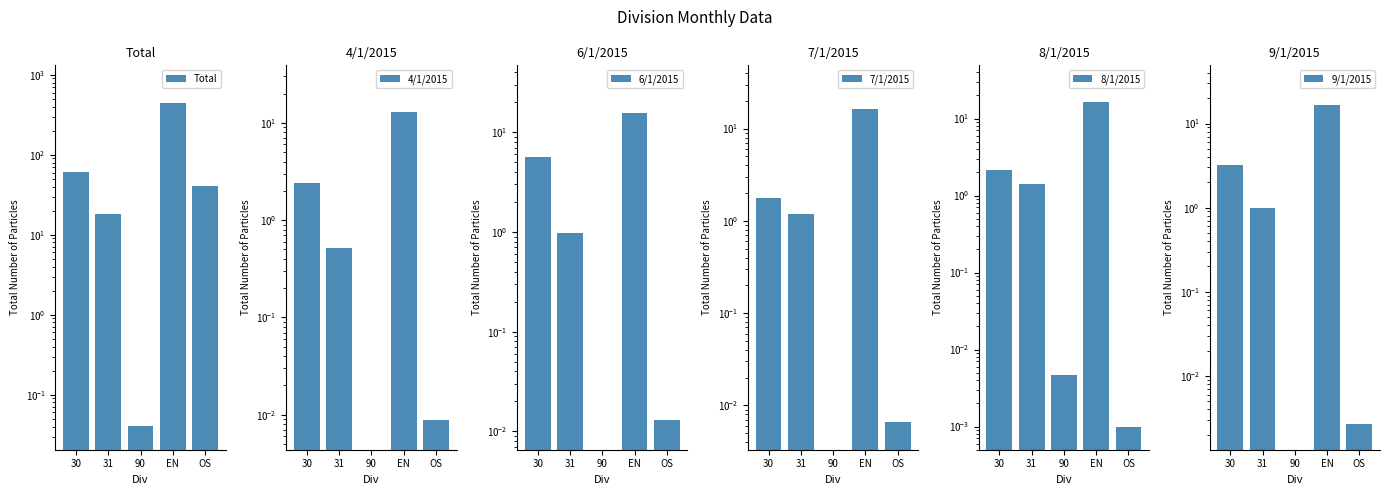

What are all the series names shown in the legend?

Total, 4/1/2015, 6/1/2015, 7/1/2015, 8/1/2015, 9/1/2015